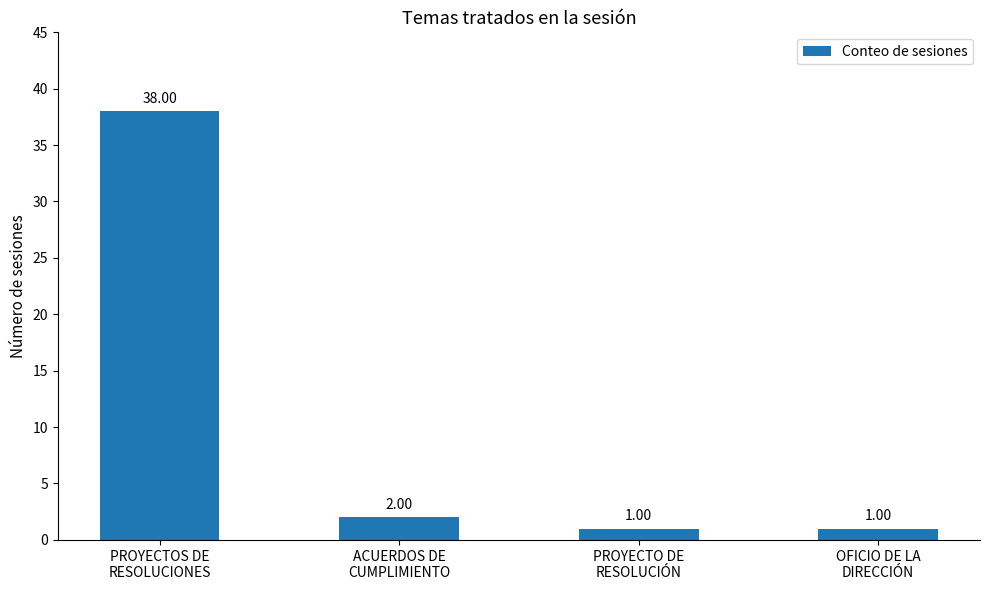

What is the sum of the values at OFICIO DE LA
DIRECCIÓN and ACUERDOS DE
CUMPLIMIENTO?

3